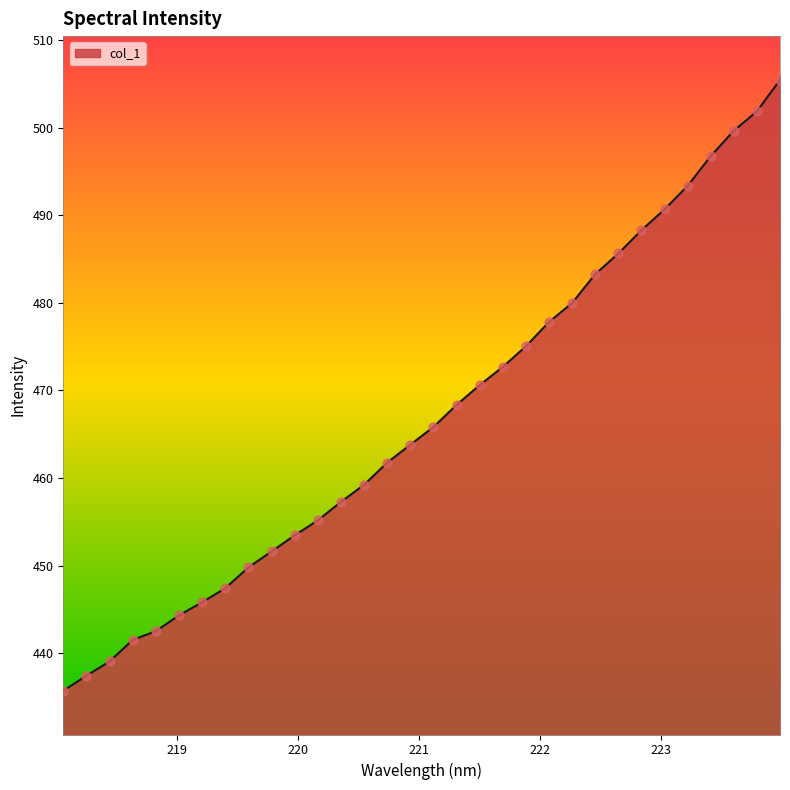

What is the greatest value displayed?

505.5